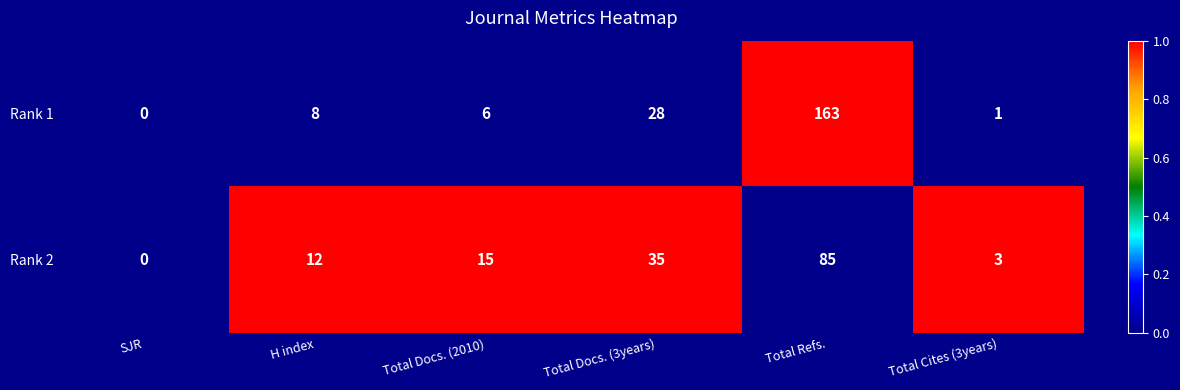

What is the maximum value shown in the chart?

163